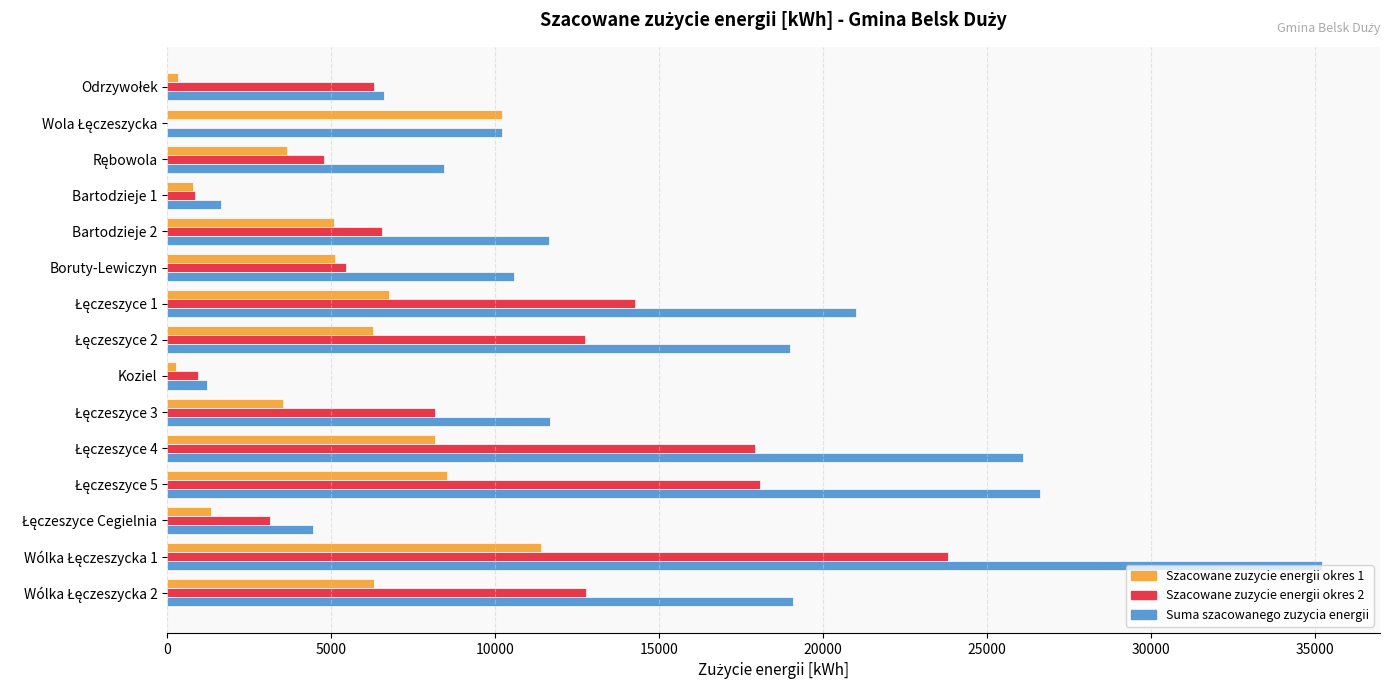

Which series has the largest total across all categories?

Suma szacowanego zuzycia energii